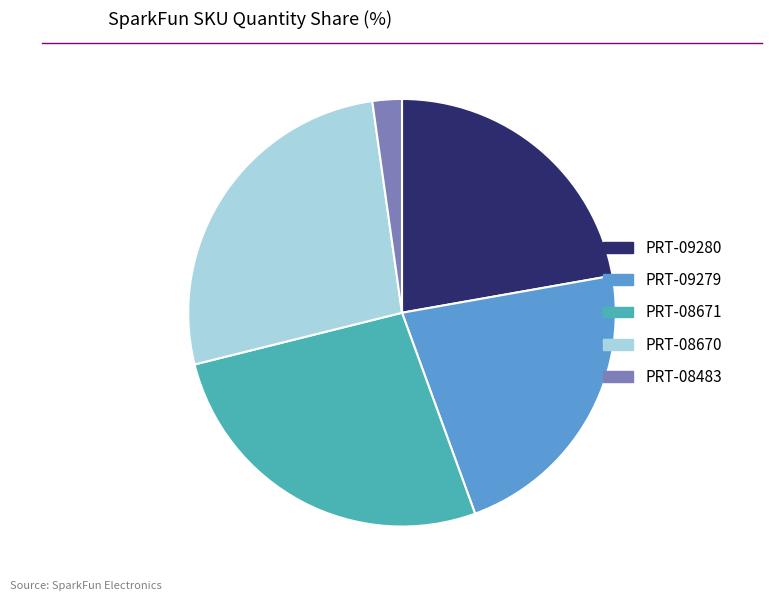

How many segments does this pie chart have?

5